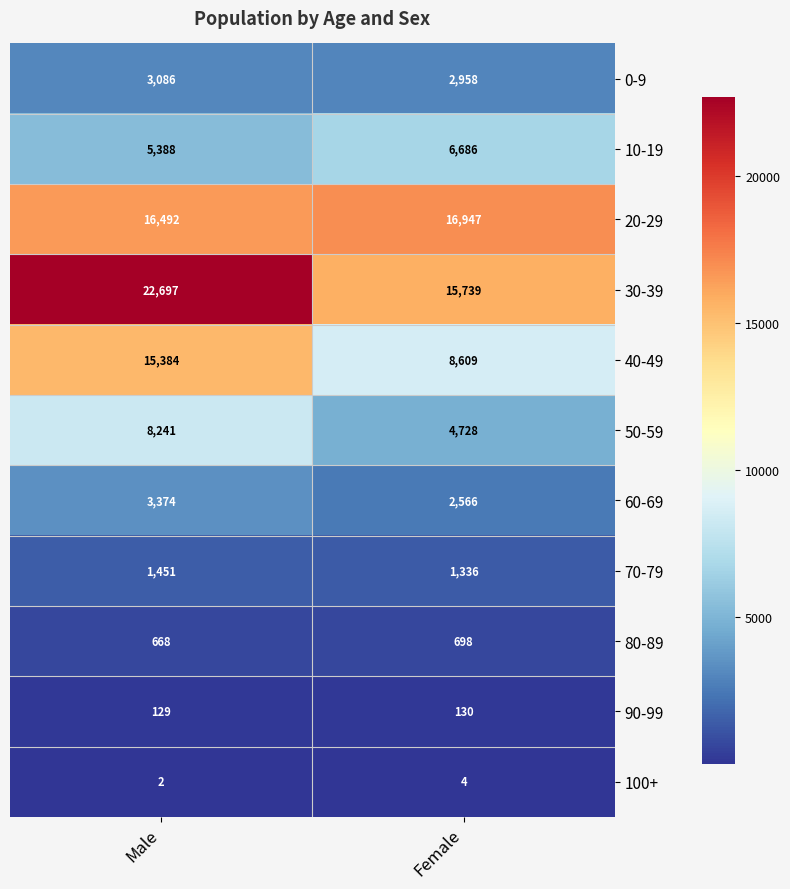

Reading right to left, what are all the values shown in this chart?

0-9: 2958	3086
10-19: 6686	5388
20-29: 16947	16492
30-39: 15739	22697
40-49: 8609	15384
50-59: 4728	8241
60-69: 2566	3374
70-79: 1336	1451
80-89: 698	668
90-99: 130	129
100+: 4	2